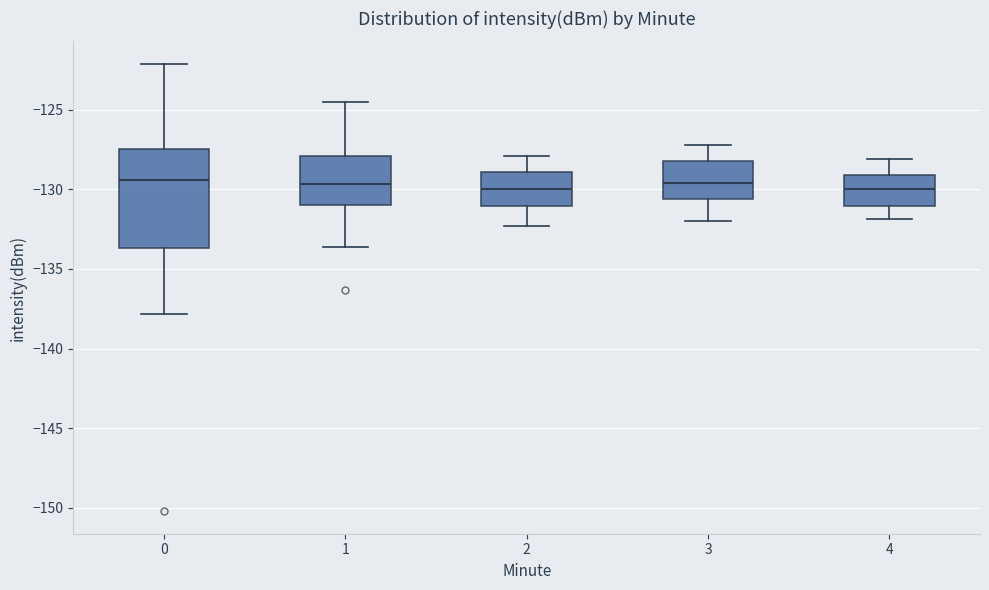

Which box is the tallest, from its lower edge to its upper edge?

0